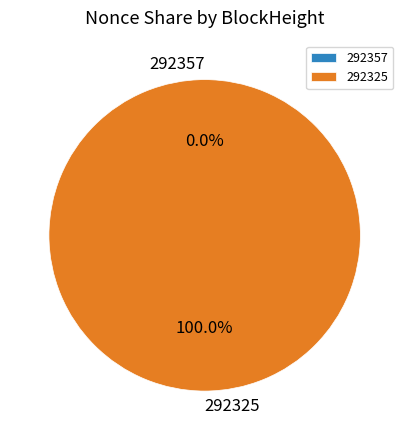

Is it true that 292325 is 99% of the pie?

False